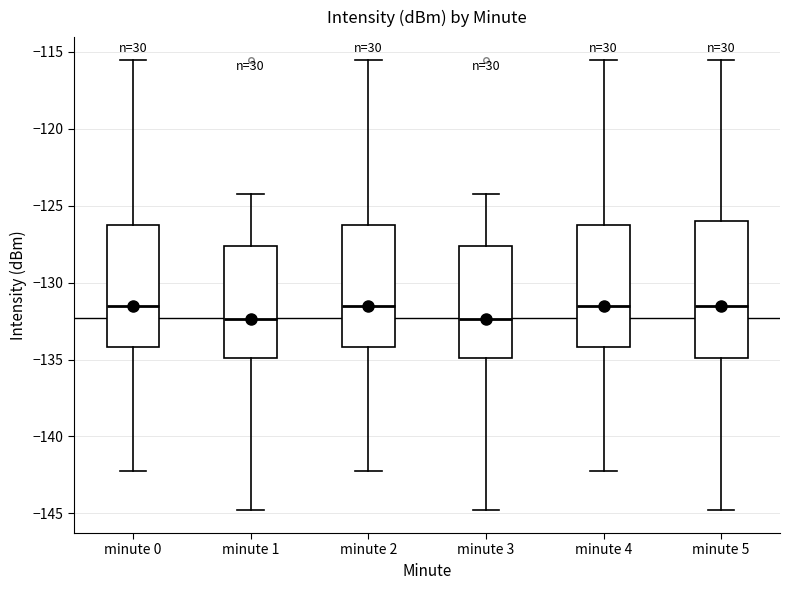

Reading left to right, read every box against the y-axis: the position of its median line, the range the box covers, and the ends of its whiskers. The values are not printed on the chart, so give them approximately, as read against the axis.

minute 0: median -131.5, box -134.0 to -126.0, whiskers -142.0 to -115.5
minute 1: median -132.5, box -135.0 to -127.5, whiskers -145.0 to -124.0
minute 2: median -131.5, box -134.0 to -126.0, whiskers -142.0 to -115.5
minute 3: median -132.5, box -135.0 to -127.5, whiskers -145.0 to -124.0
minute 4: median -131.5, box -134.0 to -126.0, whiskers -142.0 to -115.5
minute 5: median -131.5, box -135.0 to -126.0, whiskers -145.0 to -115.5